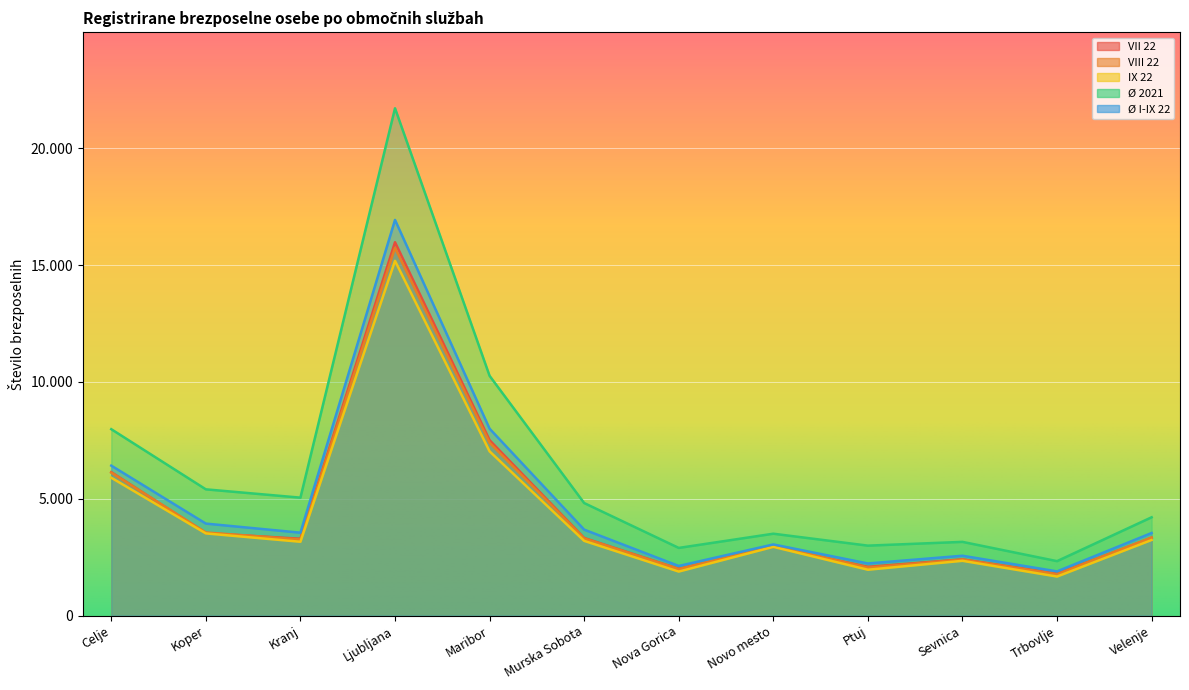

What is the total value across all series at Ljubljana?

85541.4